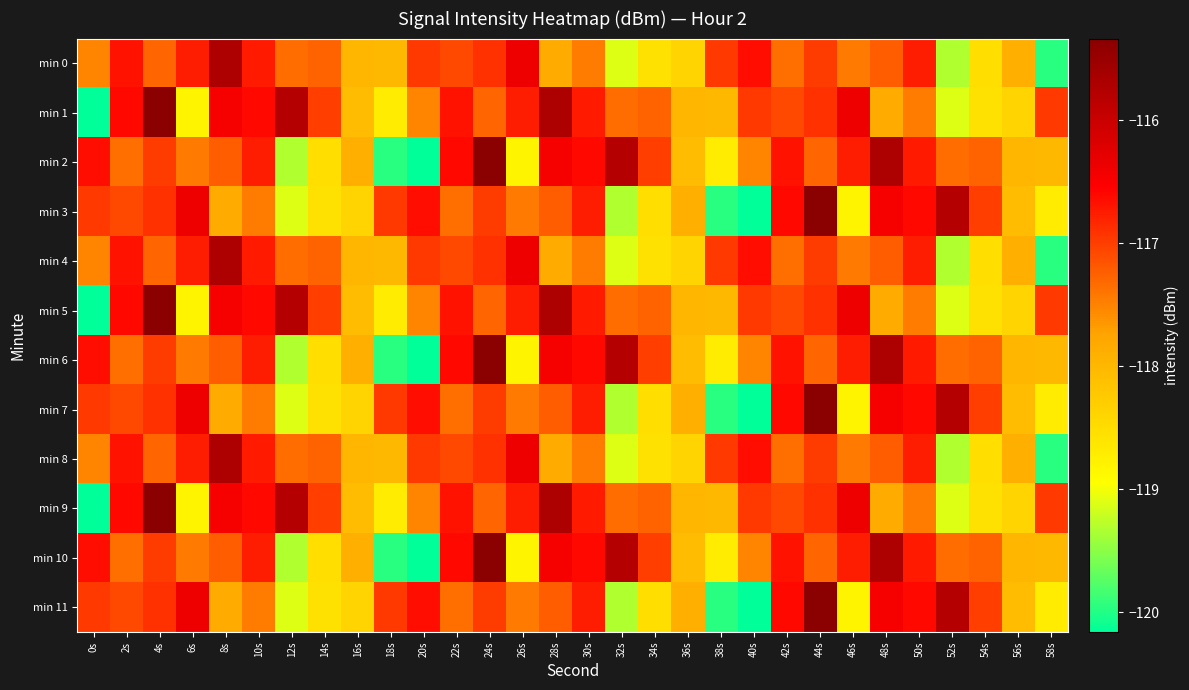

What is the total value across all series at 10s?

-1402.7